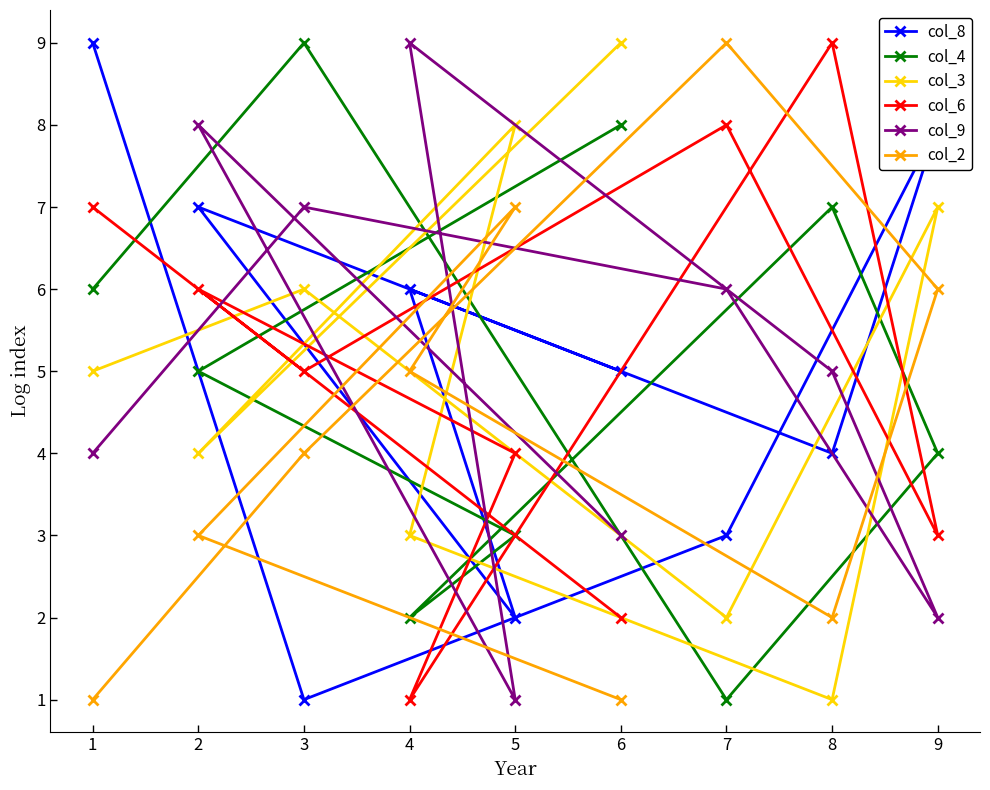

What is the maximum value shown in the chart?

9